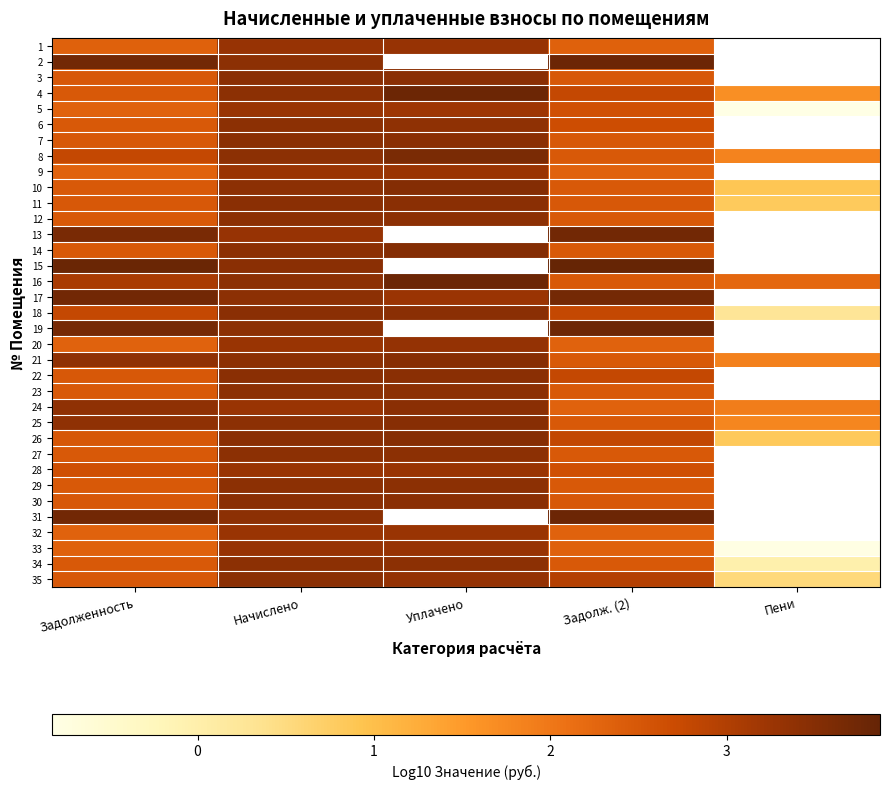

Which category has the lowest value across all series?

Пени